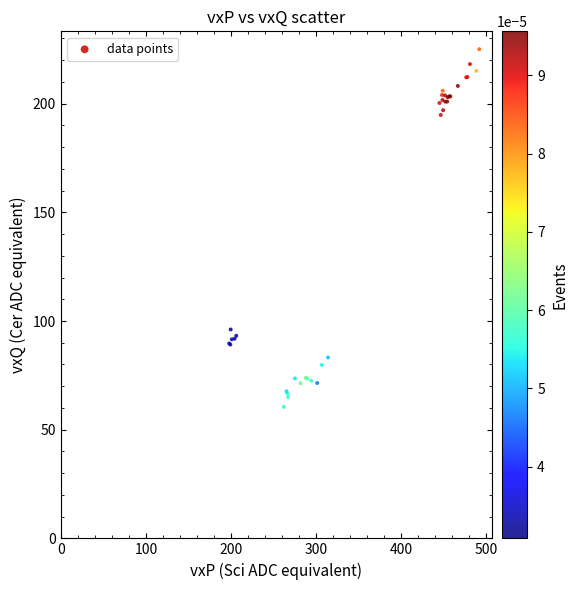

What Y value in the scatter plot is closest to 142?

96.1